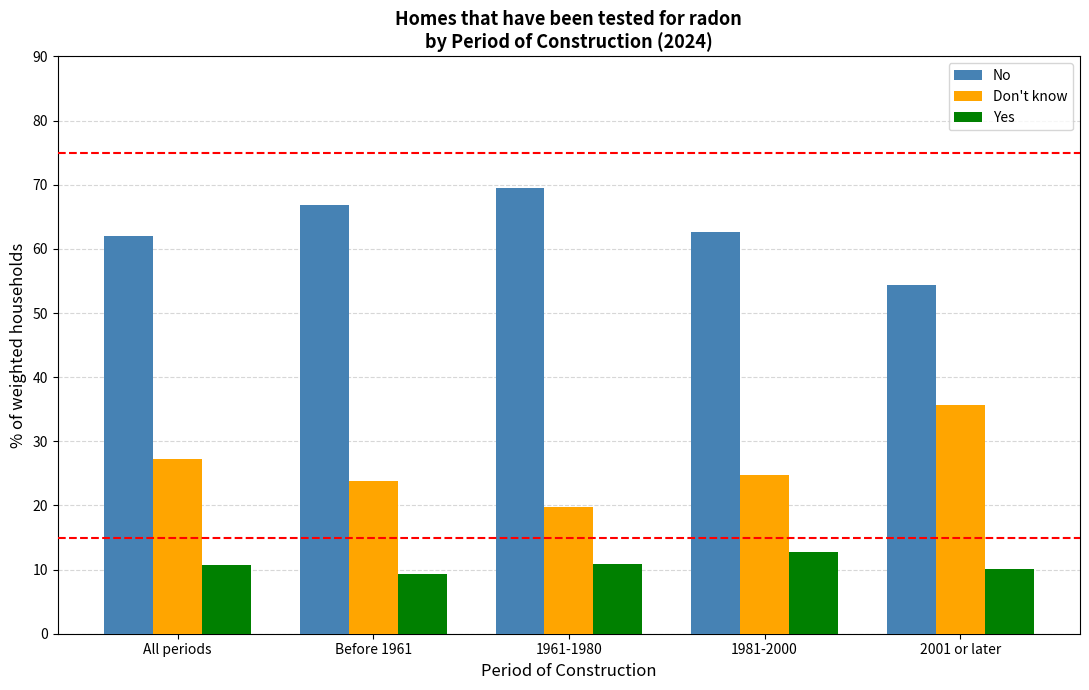

What is the difference between the highest and lowest values at 1961-1980?

58.7